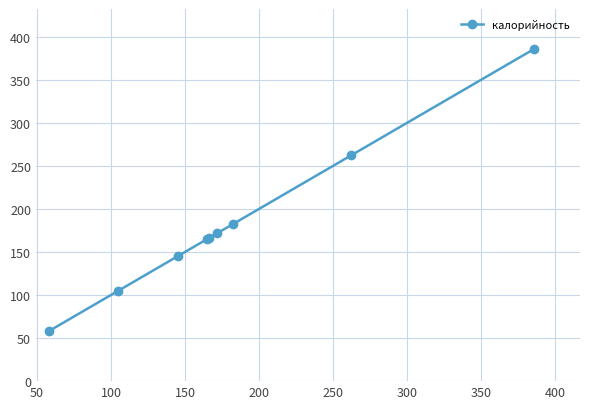

True or false: there are more than 2 points higher than both neighbors.

False